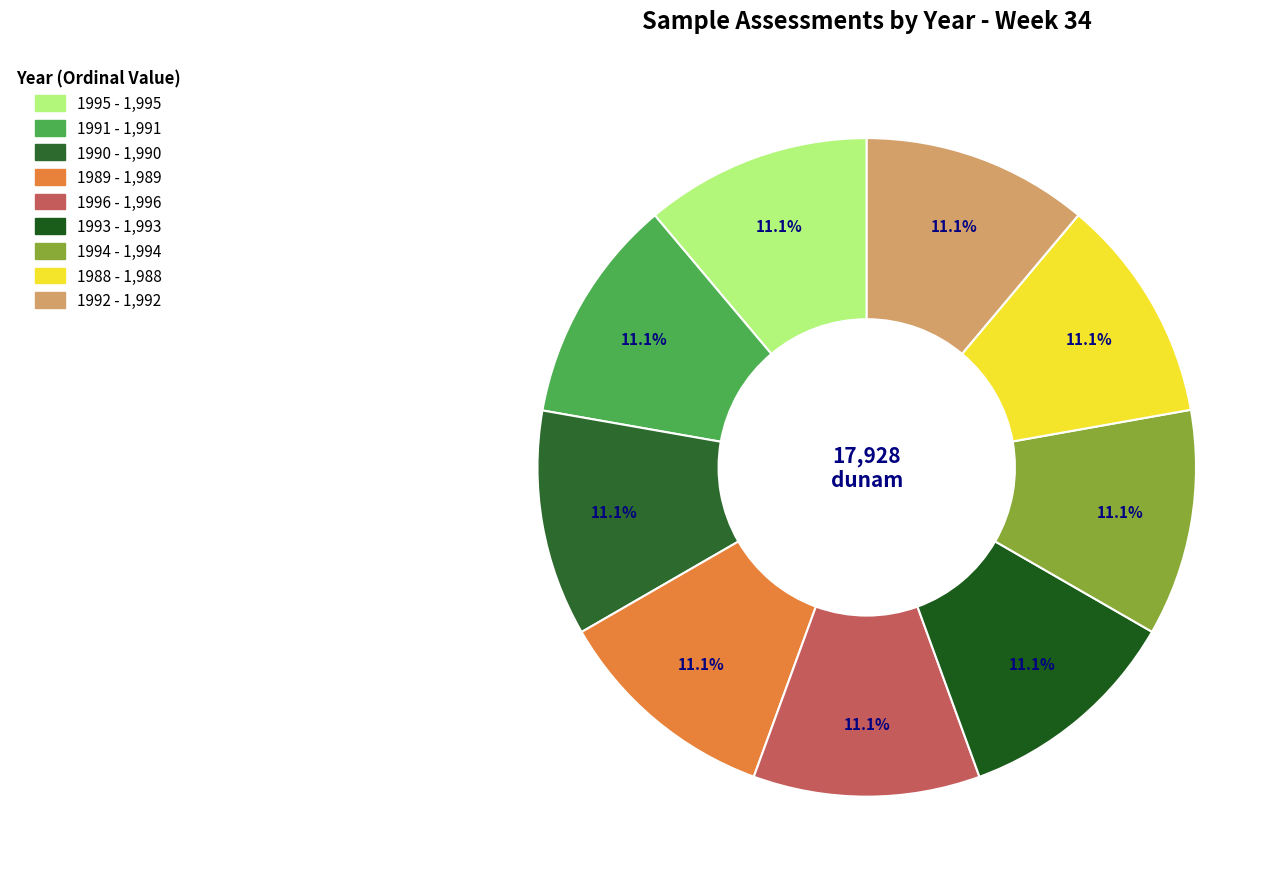

How many slices are in this pie chart?

9